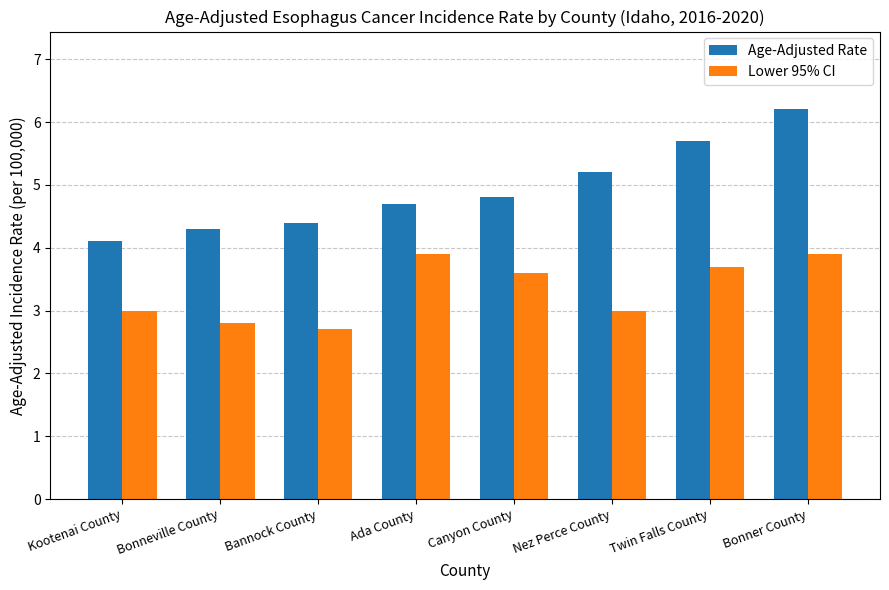

What is the label of the 7th bar from the right?

Bonneville County